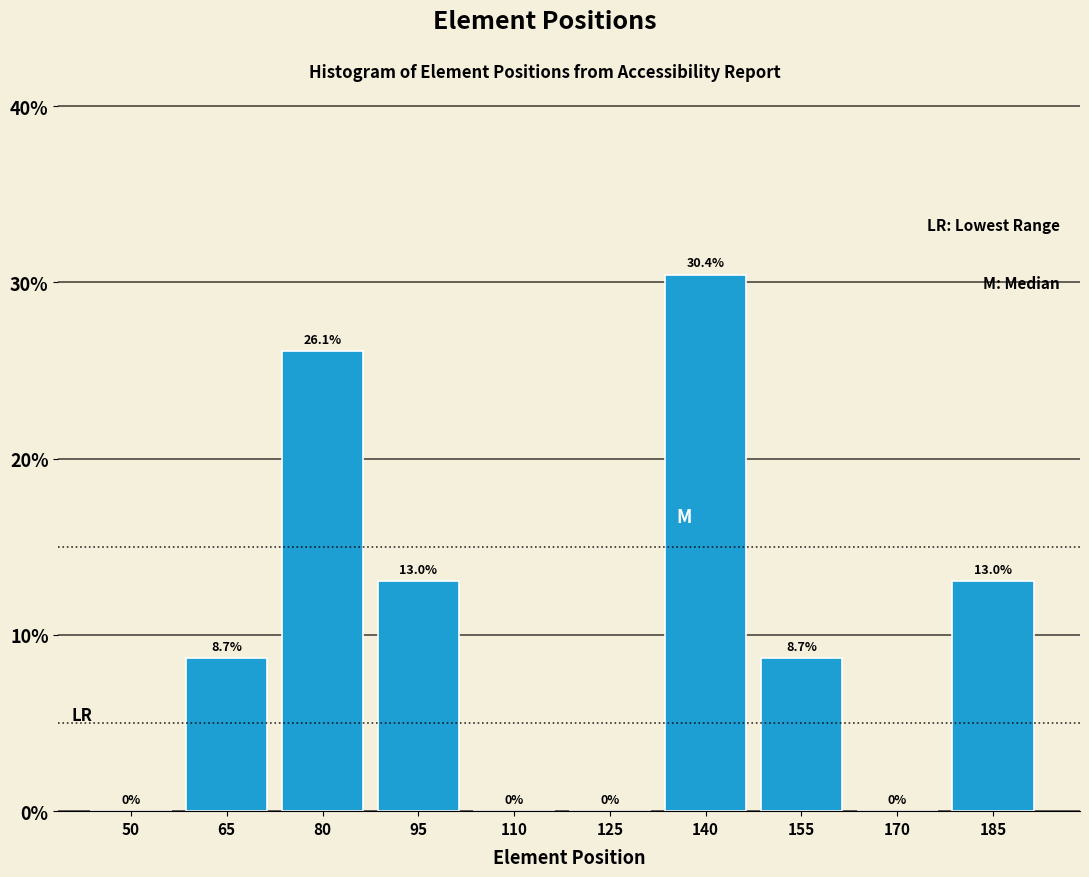

Reading right to left, list all the values displayed in this chart.

185=13.0	170=0.0	155=8.7	140=30.4	125=0.0	110=0.0	95=13.0	80=26.1	65=8.7	50=0.0